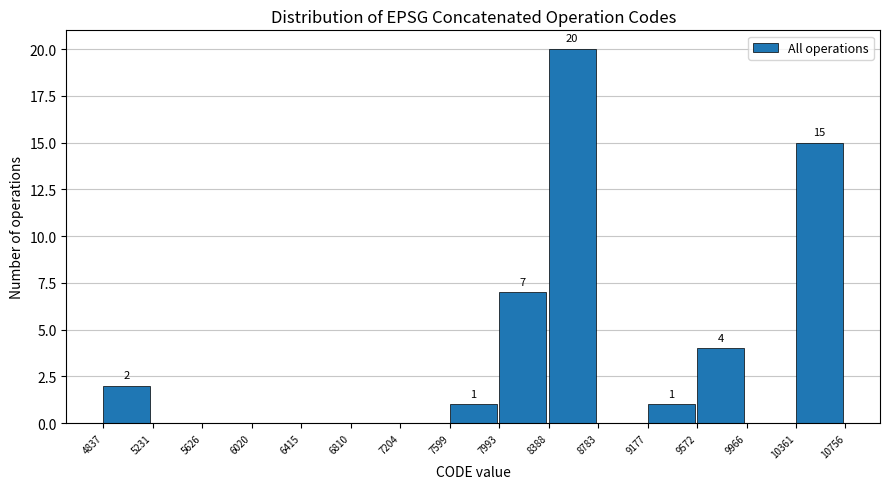

Over which range of the x-axis is the bar tallest?

8388 to 8783